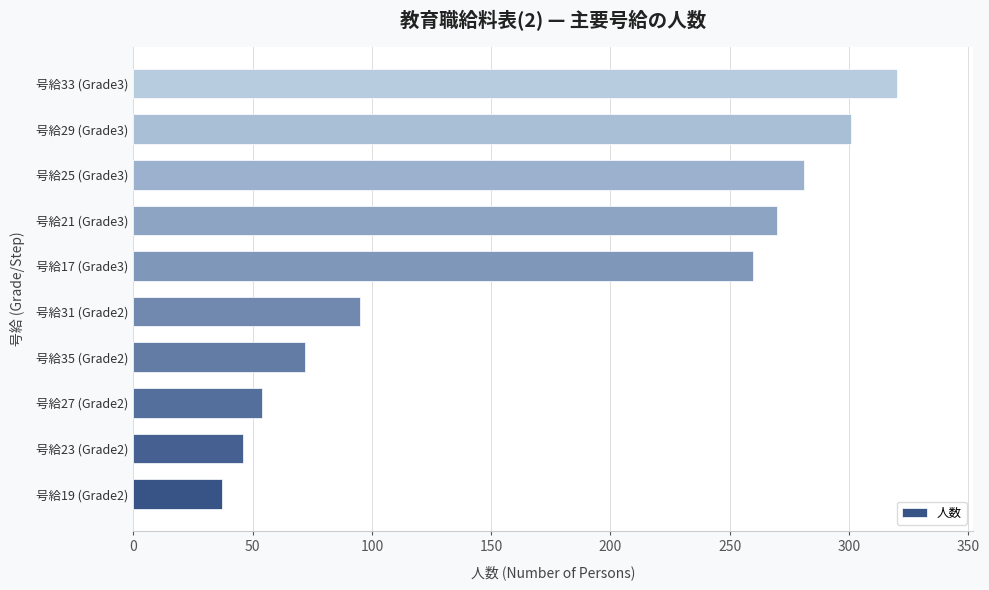

The value at 号給29 (Grade3) is 301. True or false?

True